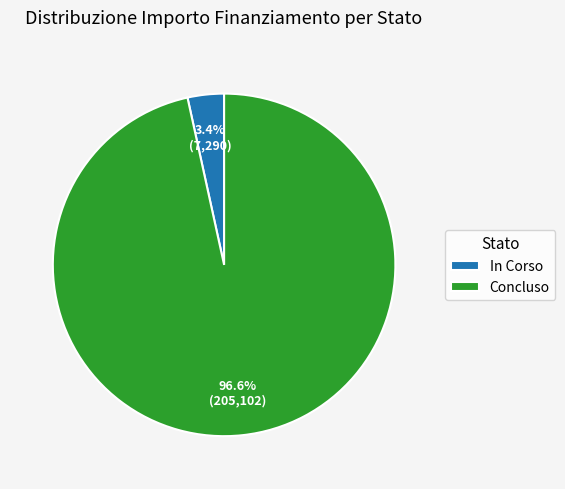

Count the number of slices in the pie.

2